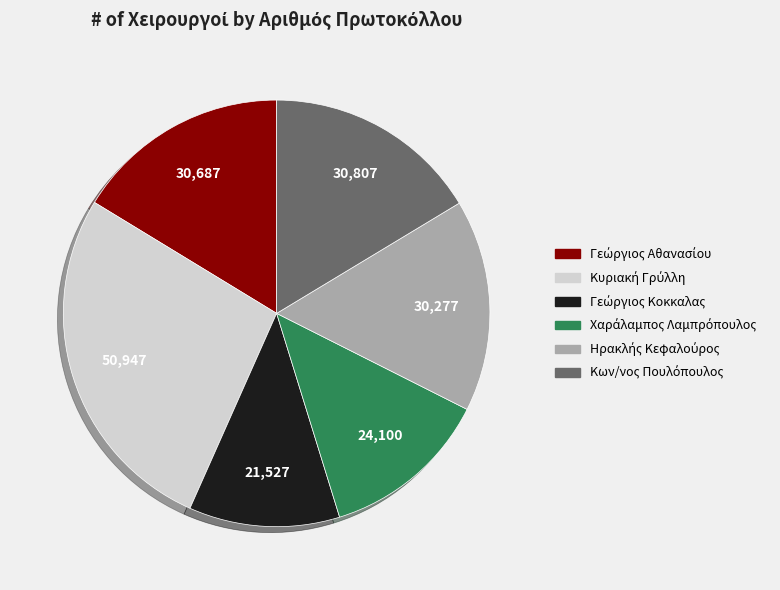

Is there any slice that represents more than half of the pie?

No